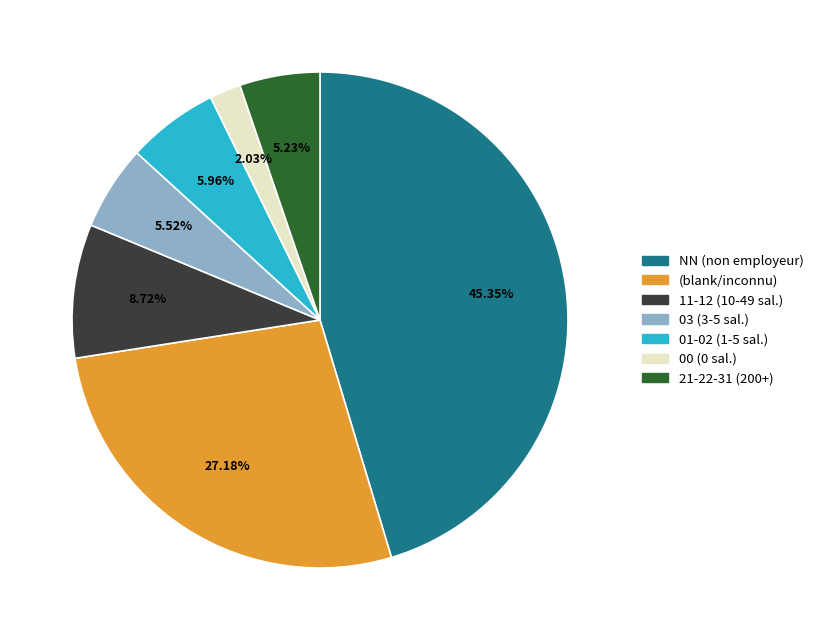

Is there a majority slice in this chart?

No